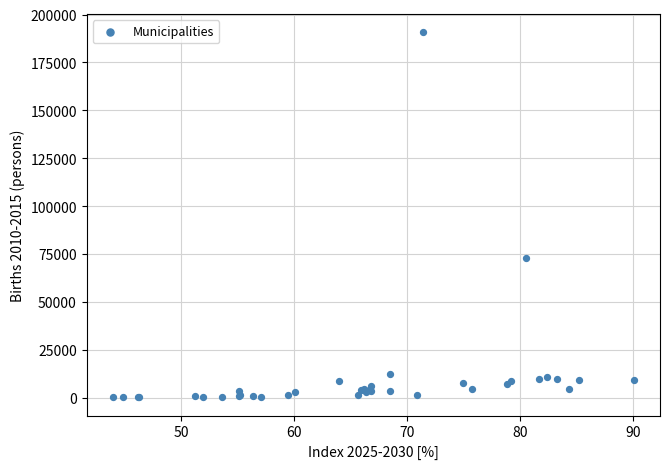

What Y value in the scatter plot is closest to 95509?

72815